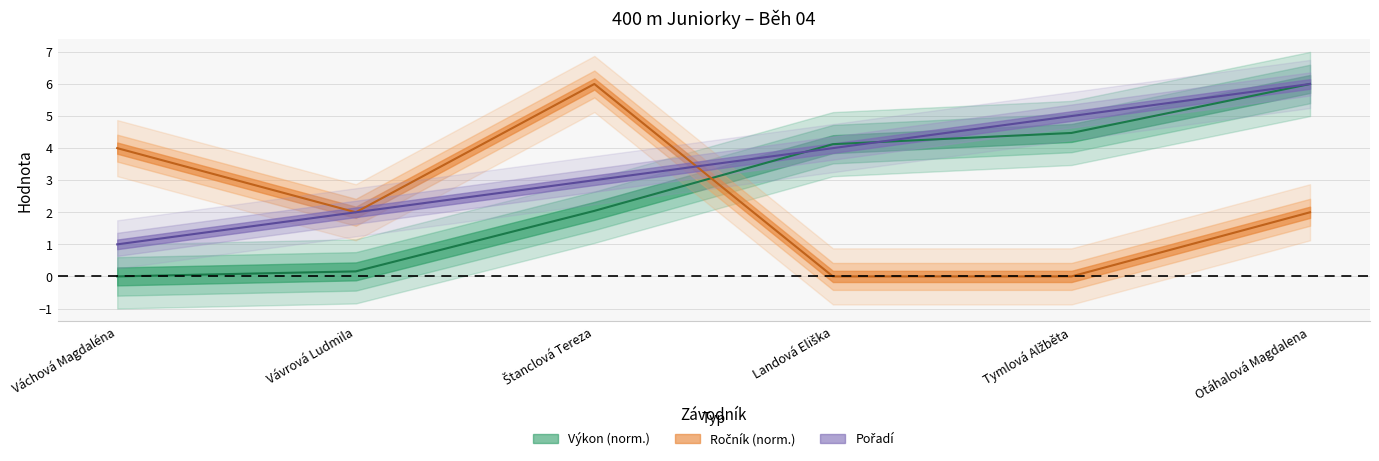

What is the highest value of the Ročník series?

6.0